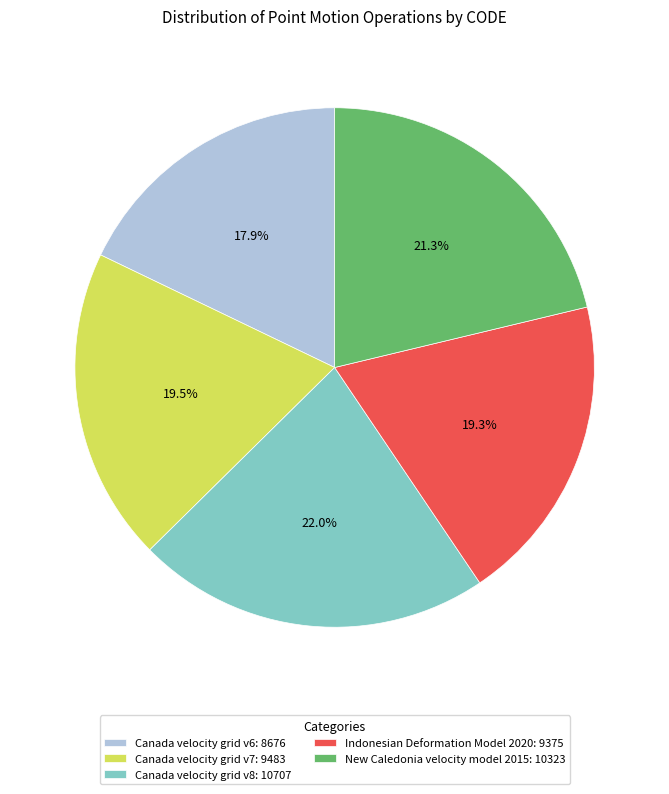

Combined, do Canada velocity grid v8 and Canada velocity grid v6 account for over 50%?

No